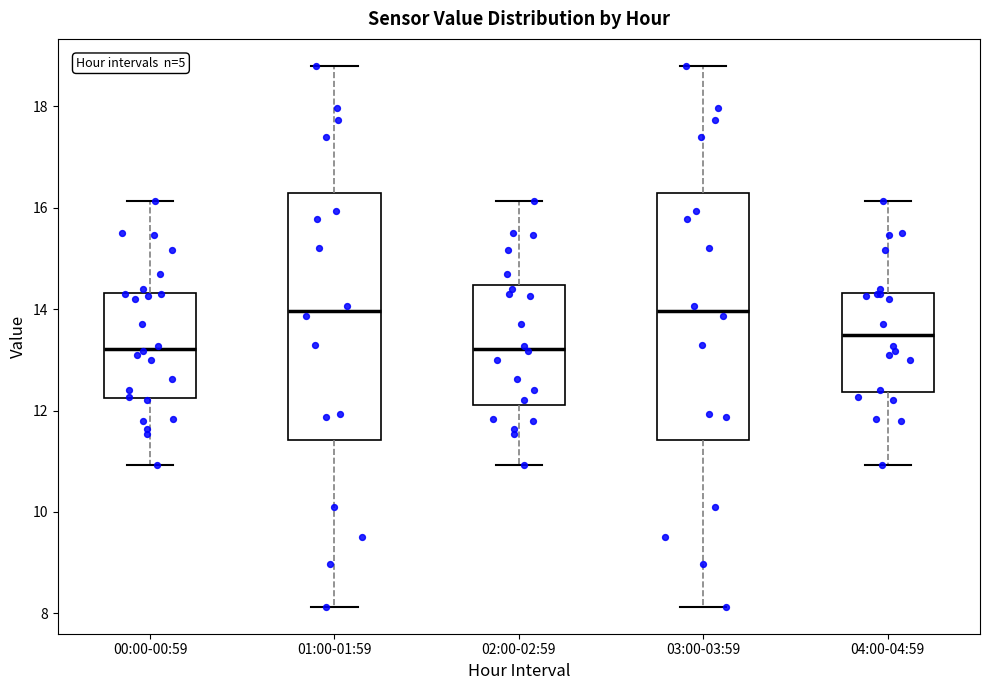

Reading left to right, transcribe this box plot: for each box, give where its median line is, the range the box spans, and where its two whiskers end, as read against the y-axis. The values are not printed on the chart, so give them approximately, as read against the axis.

00:00-00:59: median 13.2, box 12.2 to 14.4, whiskers 11.0 to 16.2
01:00-01:59: median 14.0, box 11.4 to 16.2, whiskers 8.2 to 18.8
02:00-02:59: median 13.2, box 12.2 to 14.4, whiskers 11.0 to 16.2
03:00-03:59: median 14.0, box 11.4 to 16.2, whiskers 8.2 to 18.8
04:00-04:59: median 13.4, box 12.4 to 14.4, whiskers 11.0 to 16.2